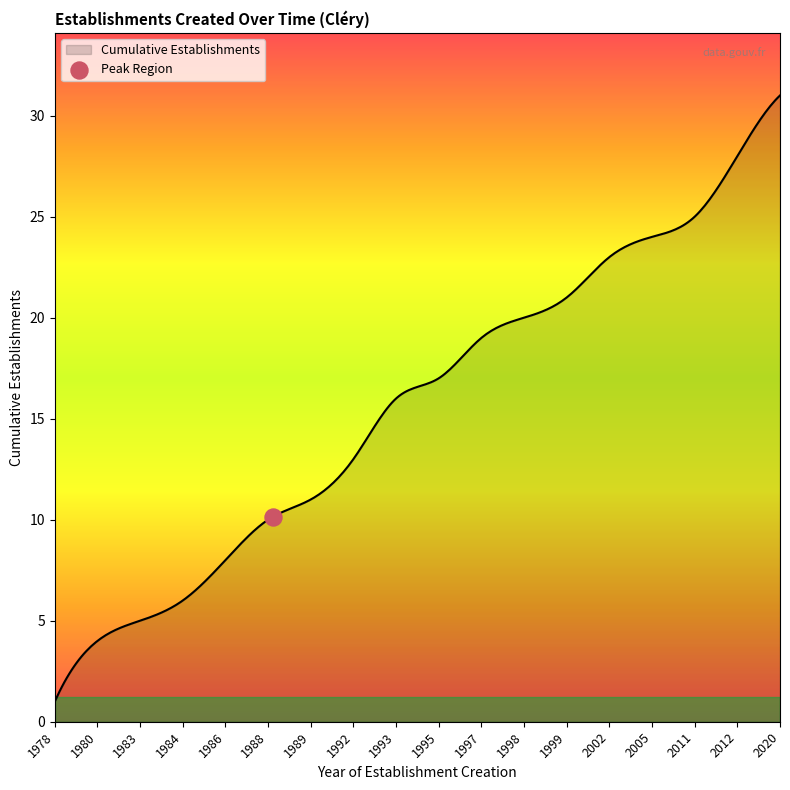

What is the maximum value shown in the chart?

31.0